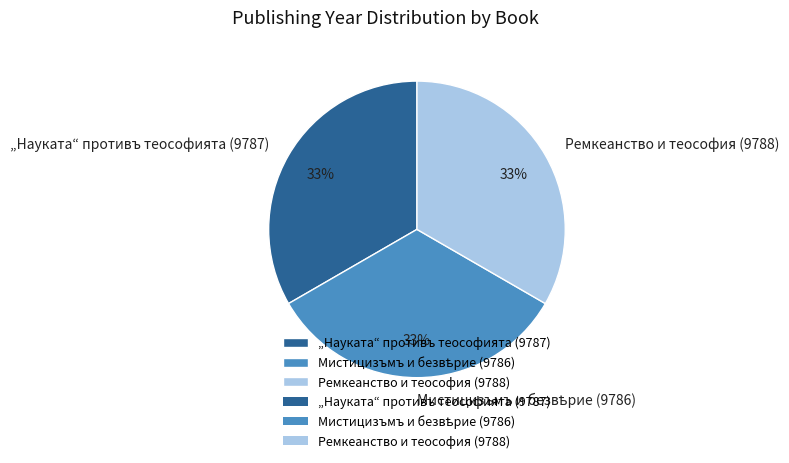

What percentage is the „Науката“ противъ теософията (9787) slice, to the nearest percent?

33%